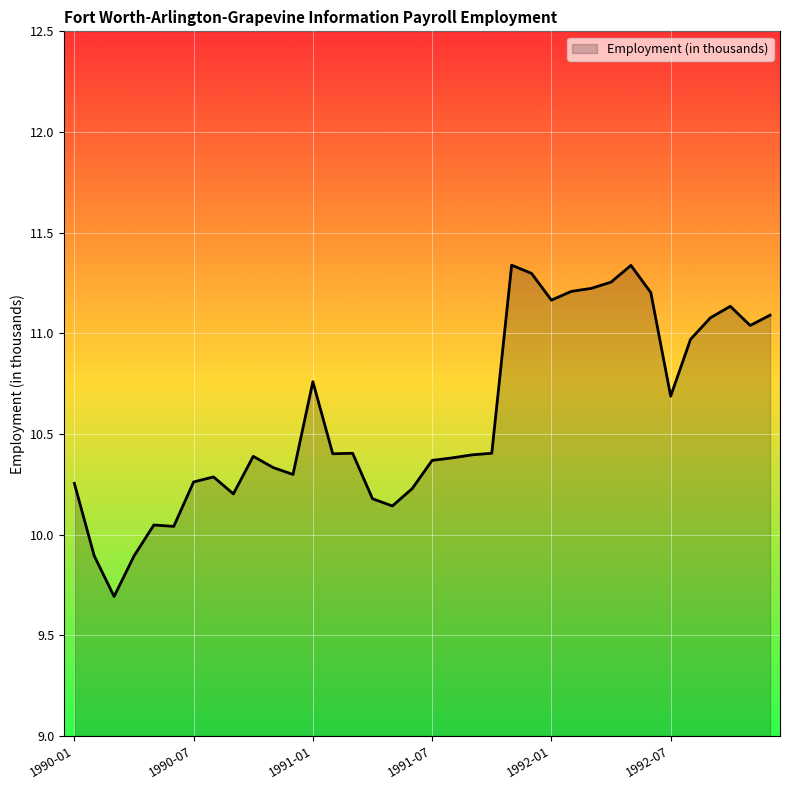

How many points are lower than both their immediate neighbors (excluding endpoints)?

9